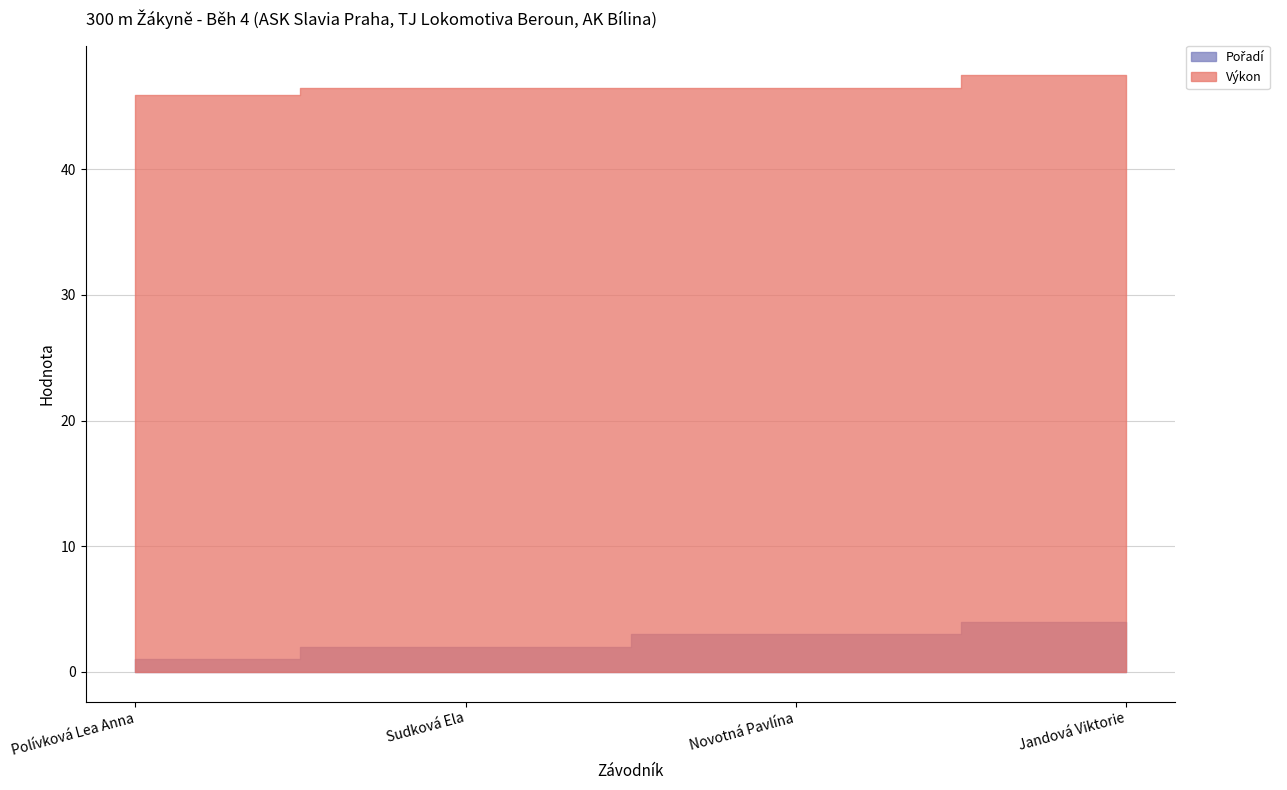

The value of Výkon at Sudková Ela is 80.8. True or false?

False